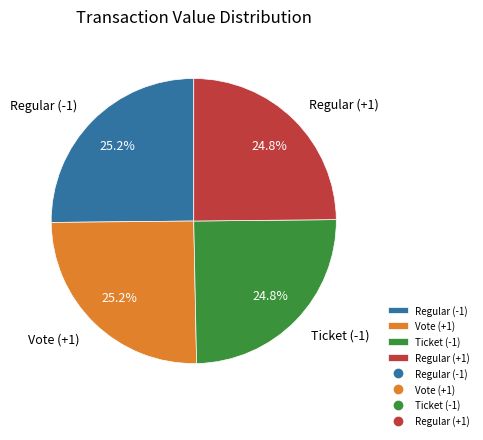

Approximately how many times larger is the value at Regular (-1) compared to Ticket (-1)?

1.0